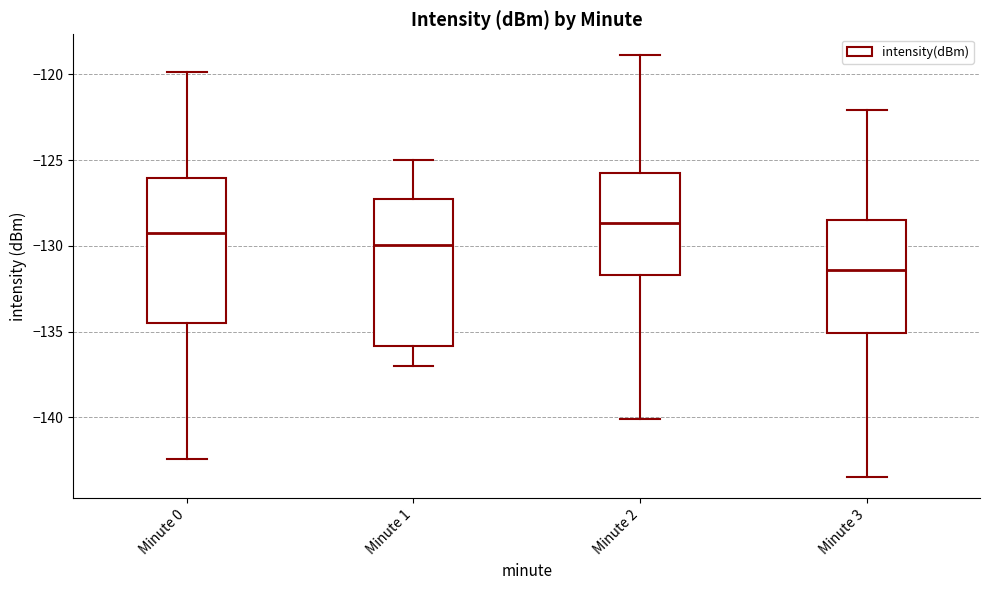

Which box has the lowest median line?

Minute 3